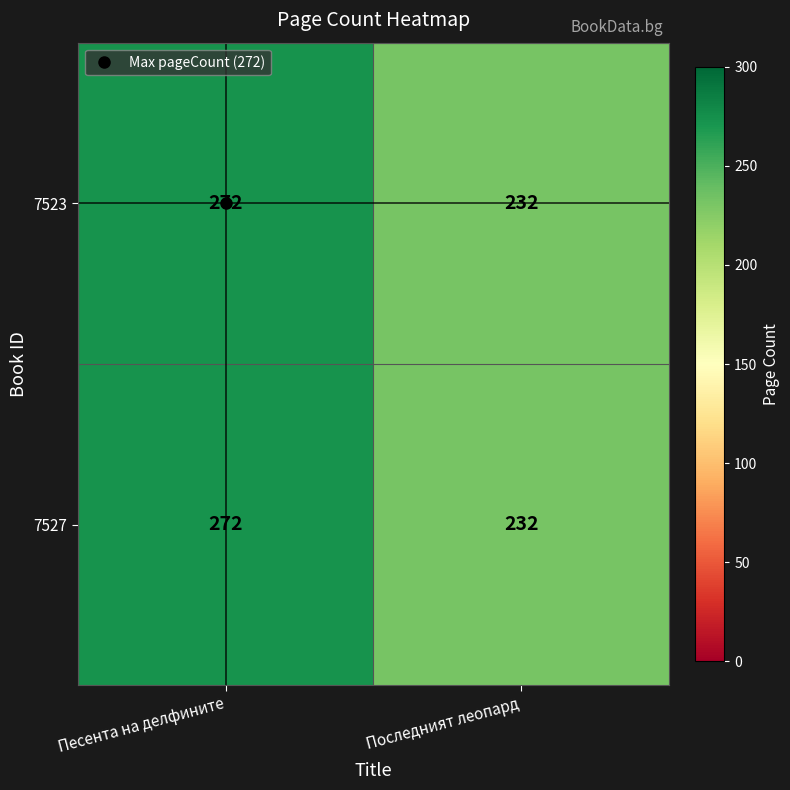

The 7523 series shows 81 at Песента на делфините. True or false?

False